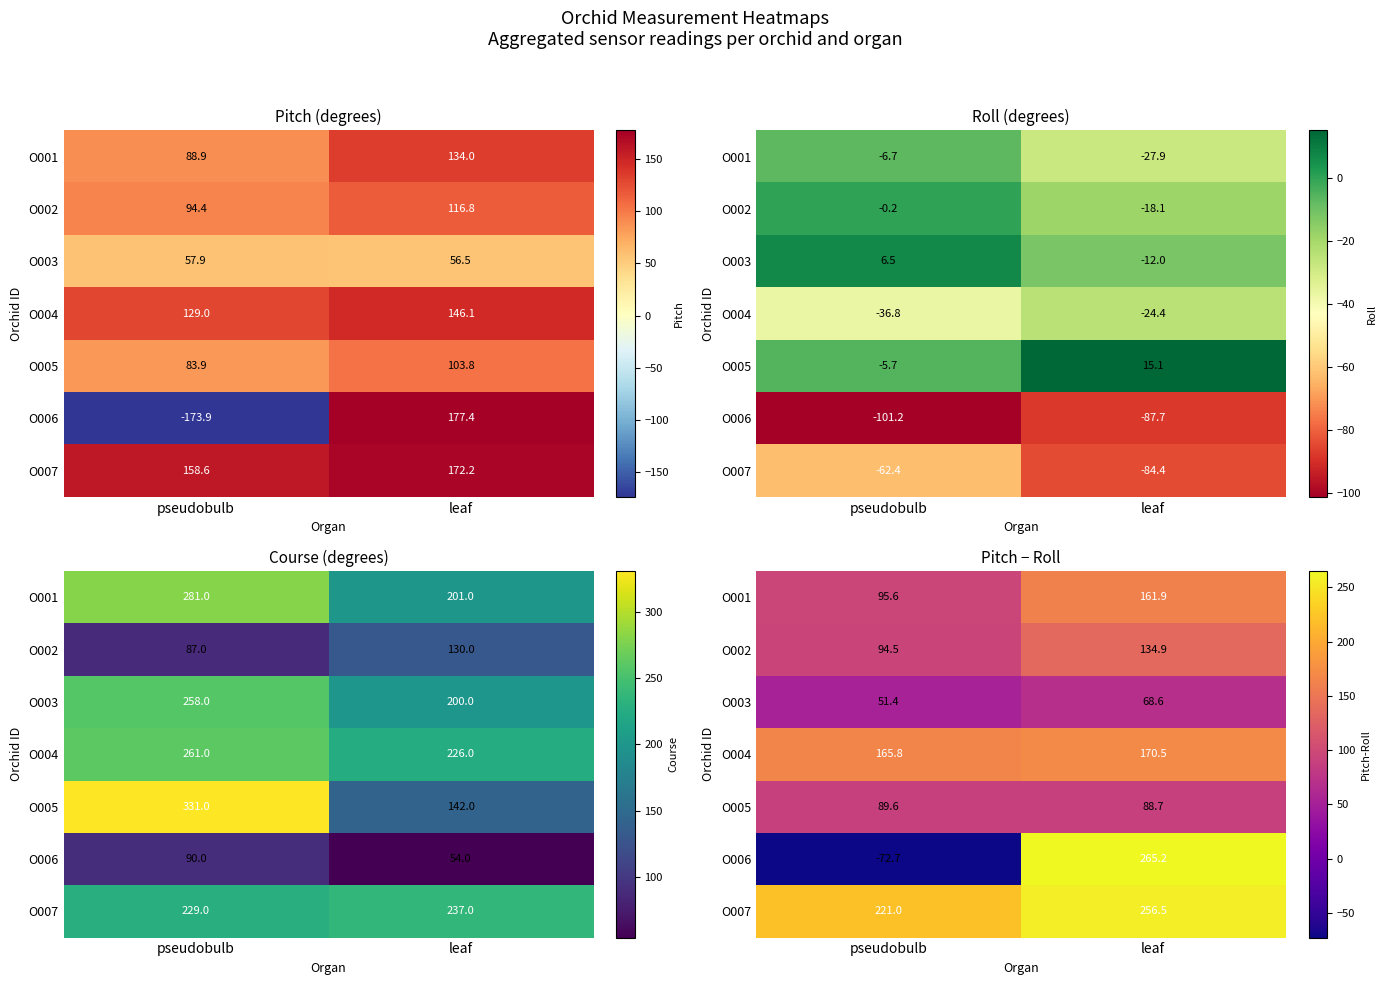

Where does the O003 series first go above 68?

leaf